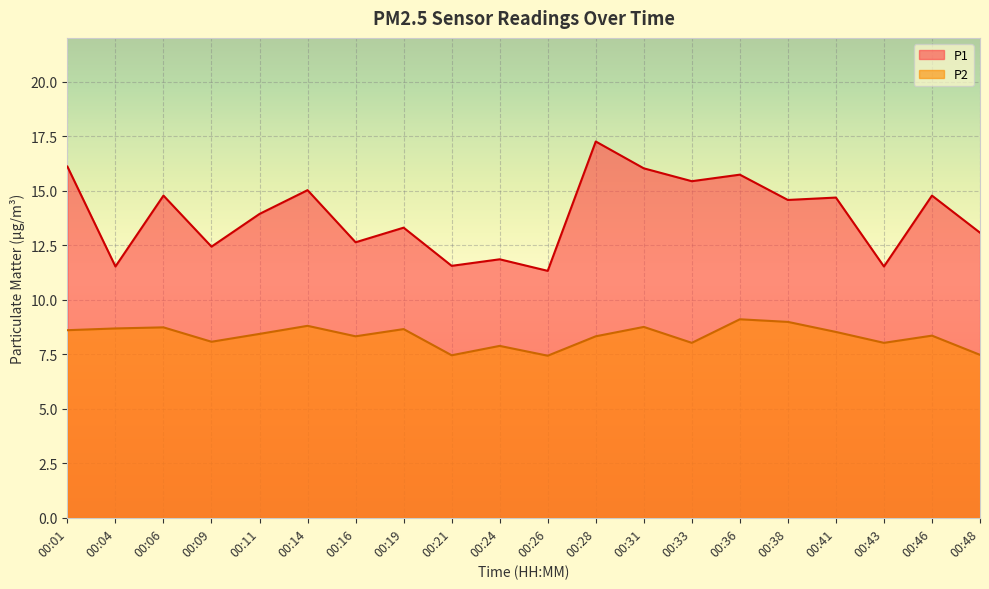

List the series in order of their peak value, highest first.

P1, P2